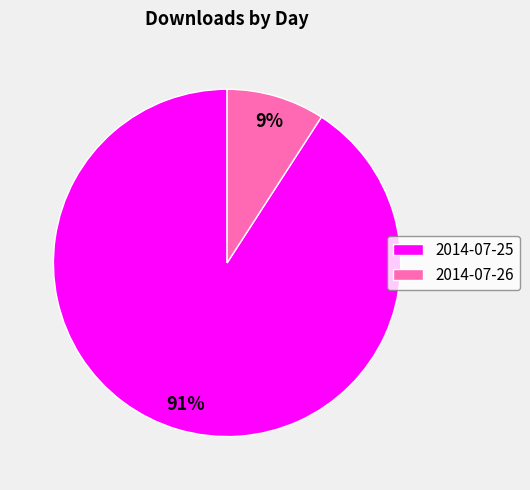

To the nearest percent, what portion does 2014-07-25 represent?

91%